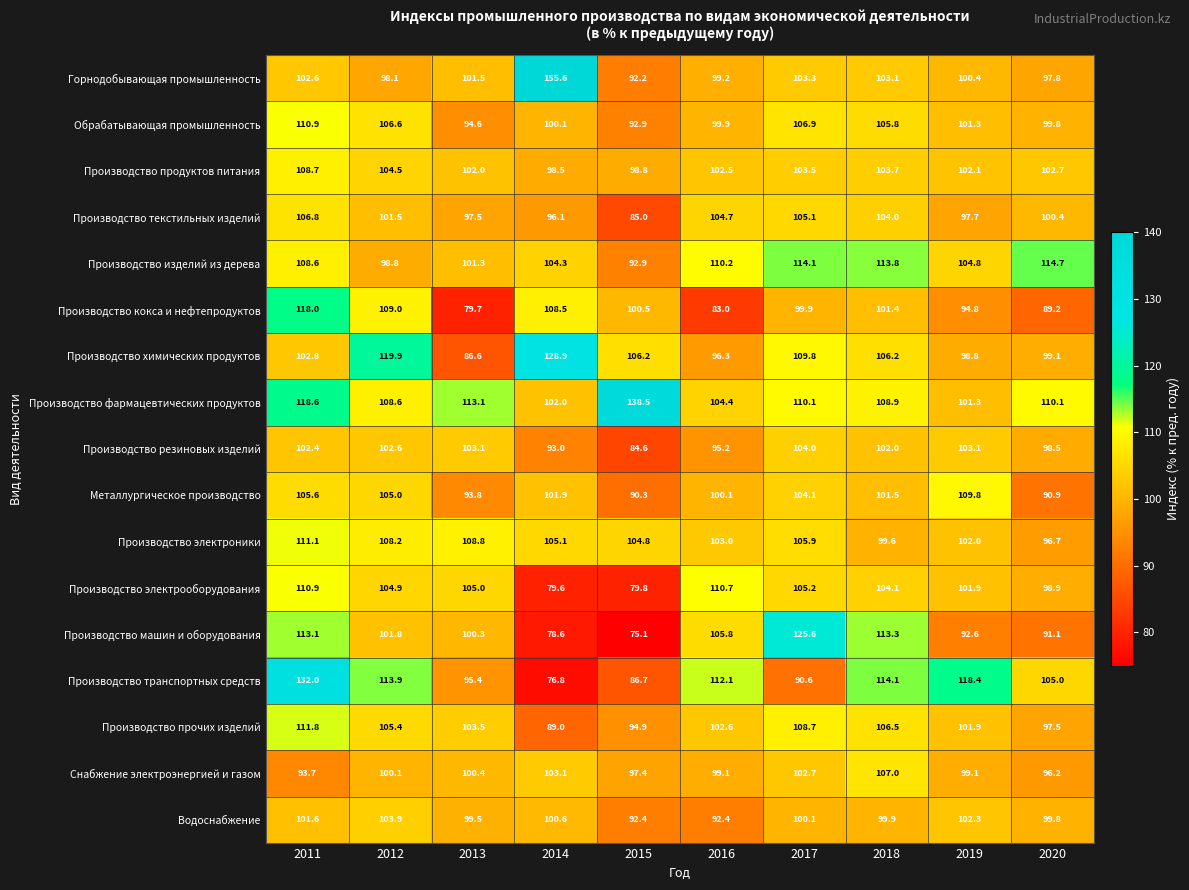

At how many categories does at least one series exceed 144?

1